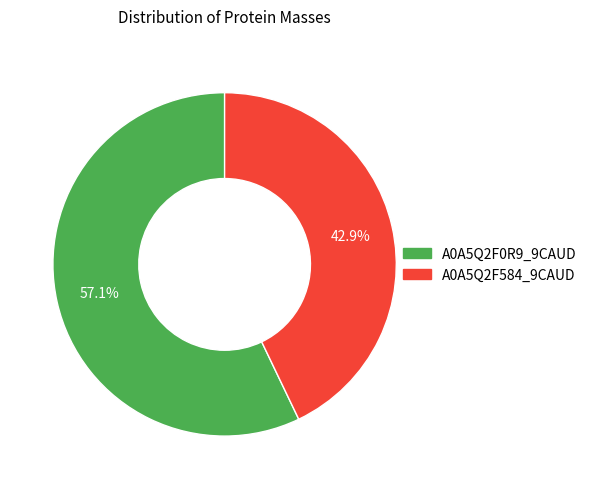

To the nearest percent, what is the difference between the largest and smallest slice percentages?

14%